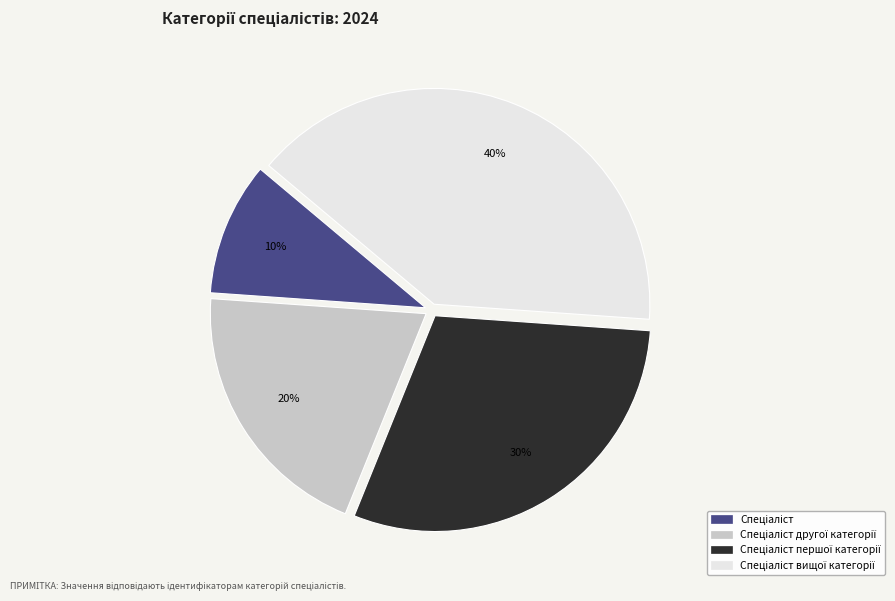

To the nearest percent, what is the difference between the largest and smallest slice percentages?

30%